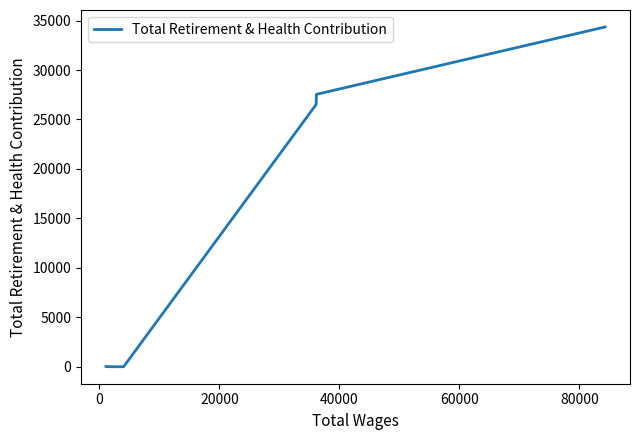

True or false: the data has more than 2 interior local peaks.

False